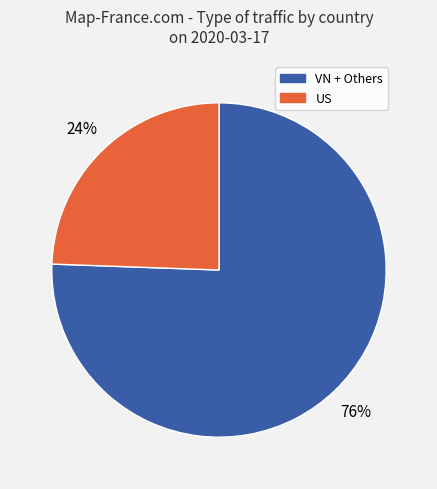

How many segments does this pie chart have?

2